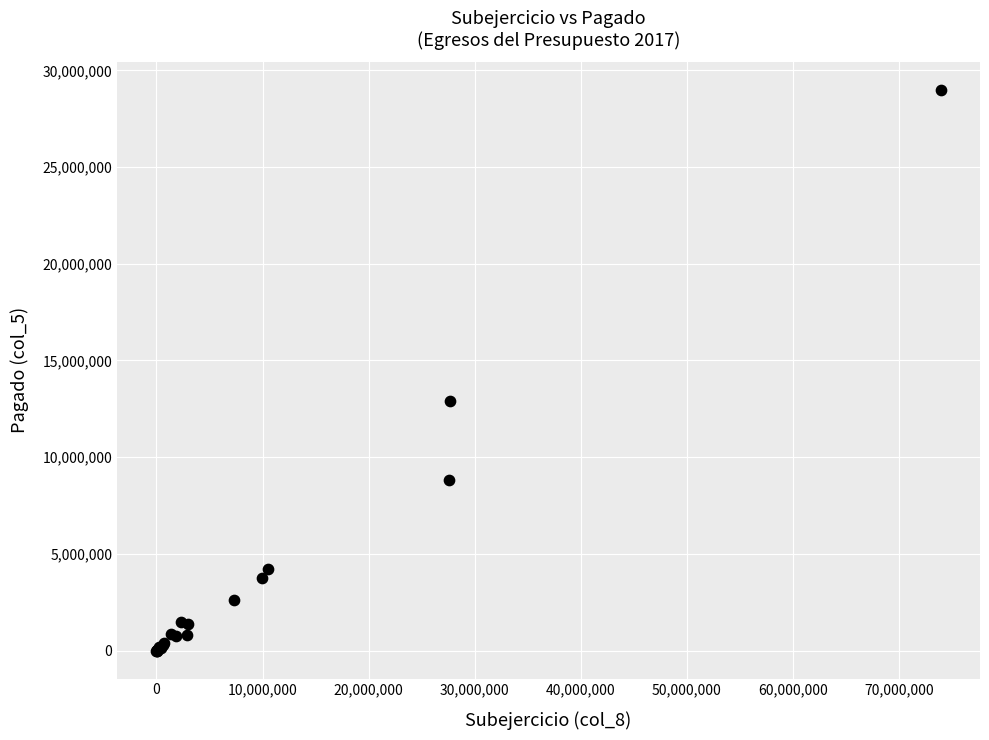

What Y value in the scatter plot is closest to 14485021?

12885313.6